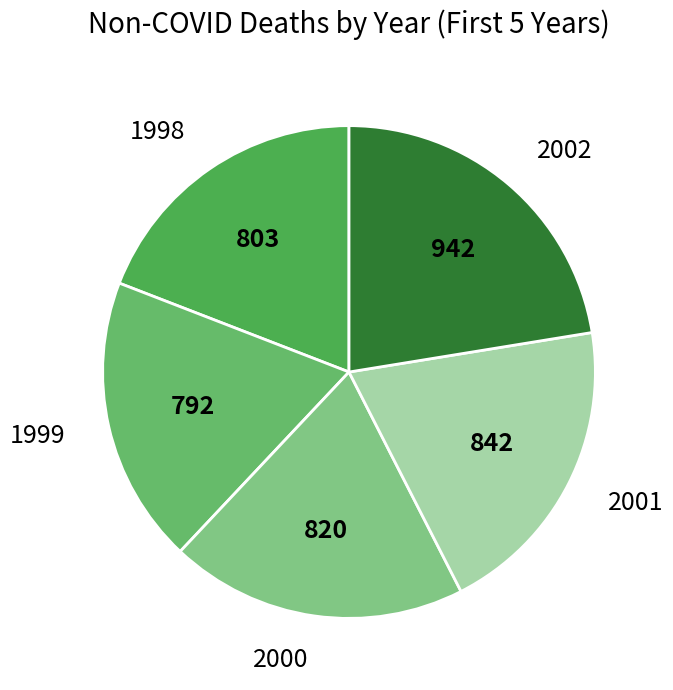

Does 1998 account for over 50% of the chart?

No